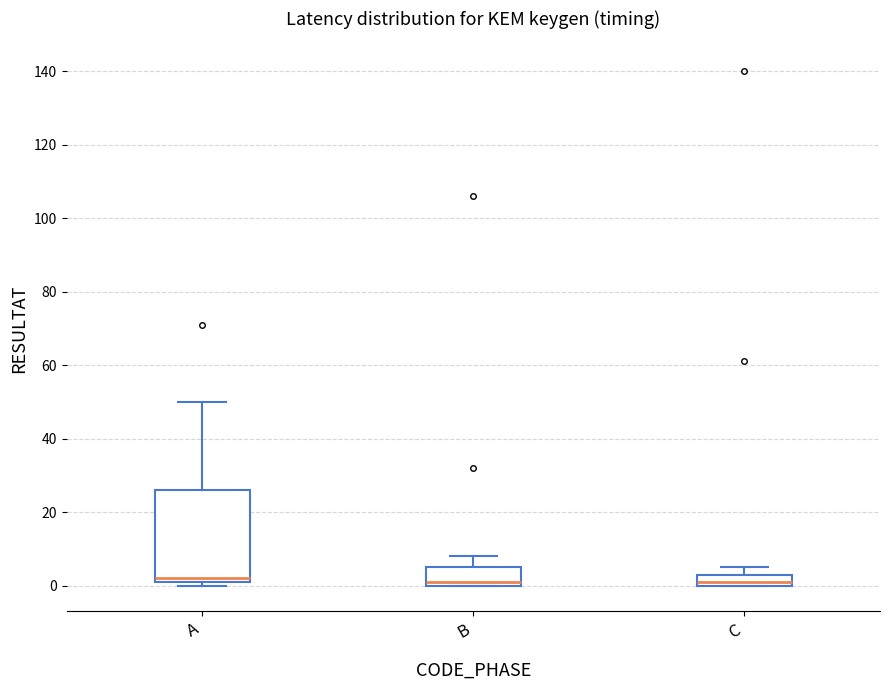

Where is the upper edge of the box for C on the y-axis? The values are not printed on the chart, so give them approximately, as read against the axis.

4